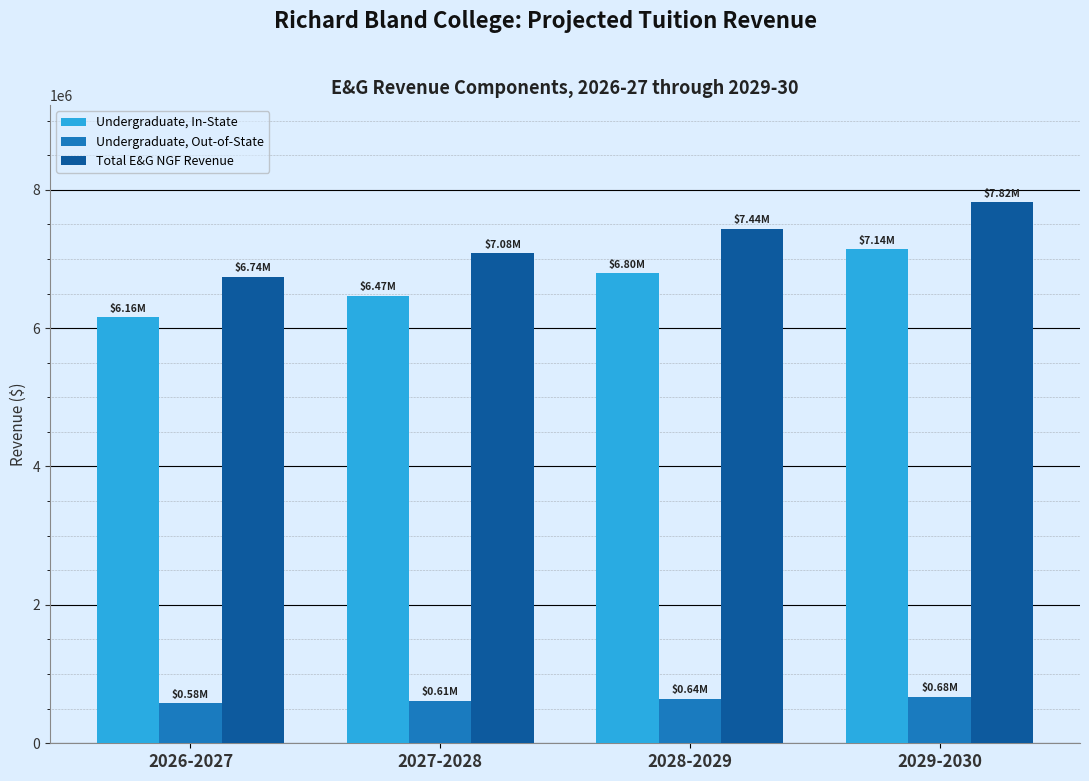

What is the sum of the Total E&G NGF Revenue values at 2029-2030 and 2026-2027?

14555832.4